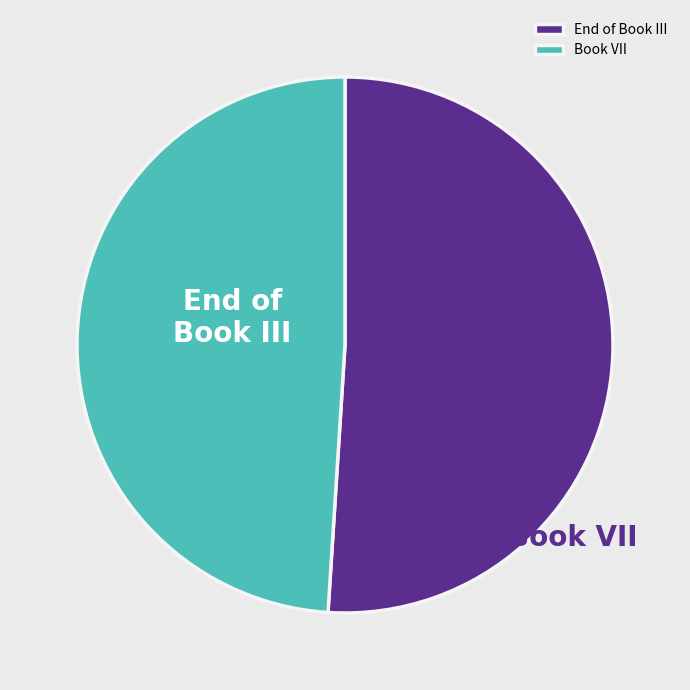

To the nearest percent, what is the average slice percentage?

50%